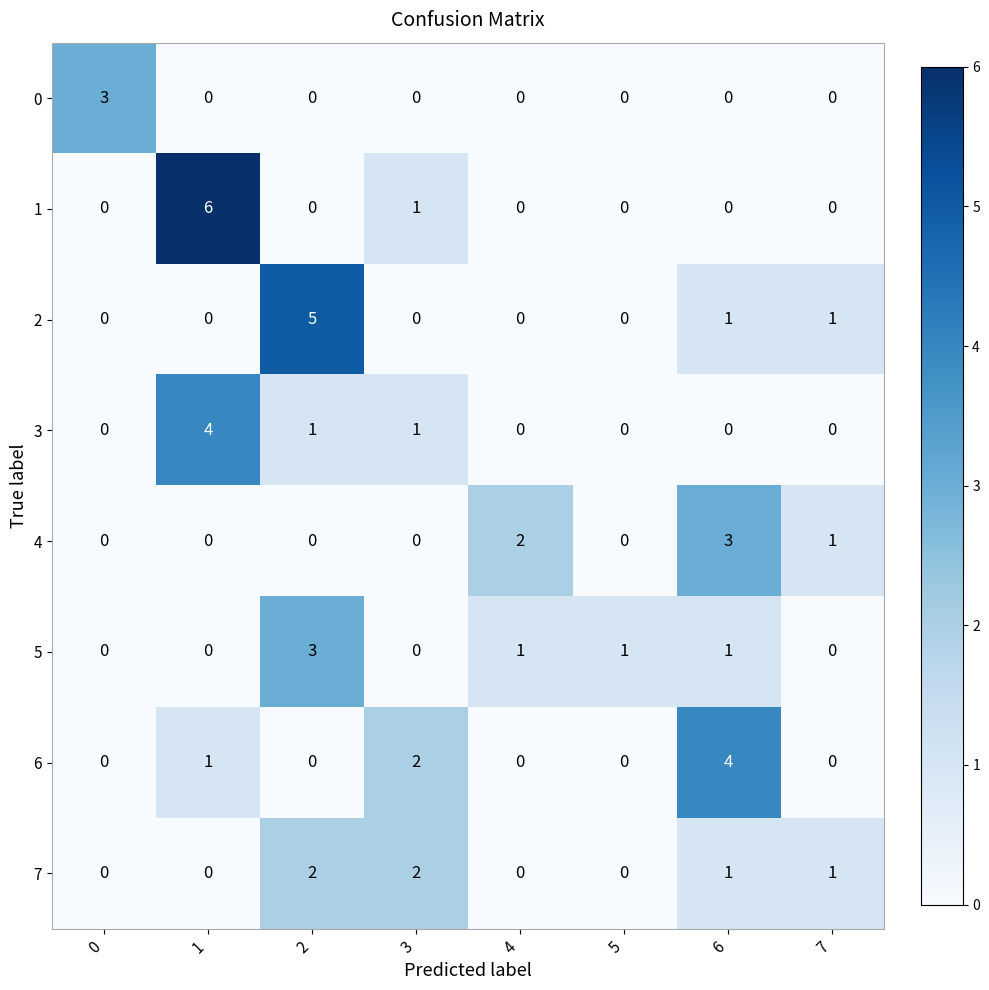

Which series has the widest spread of values?

1